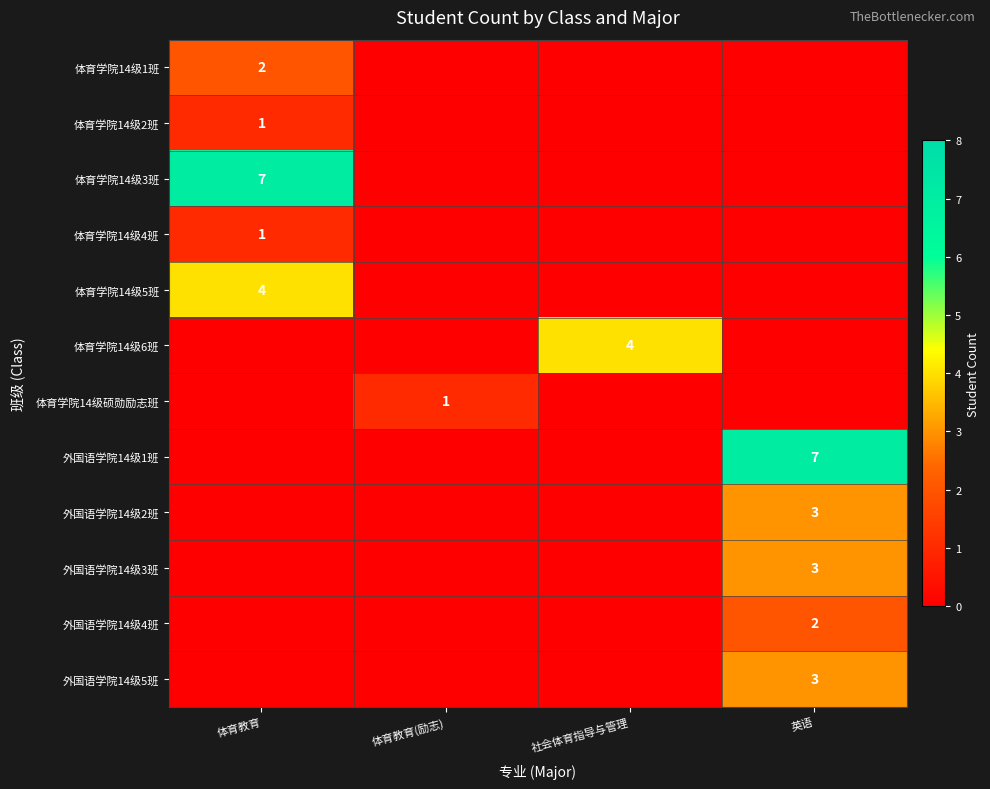

The 外国语学院14级1班 series shows 7 at 英语. True or false?

True